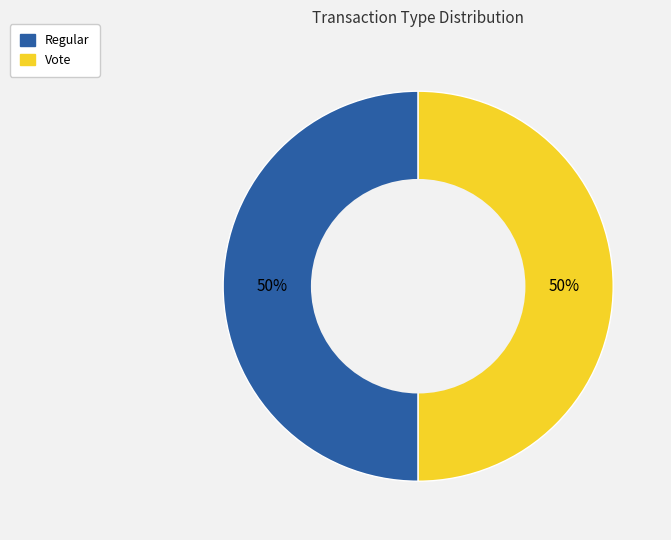

Is it true that Vote is 50% of the pie?

True